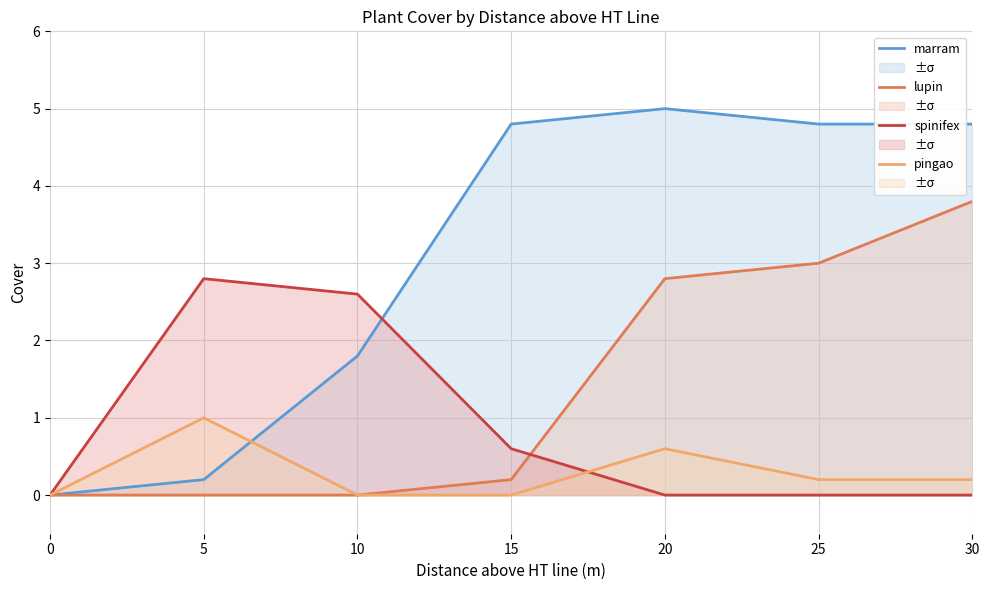

How many values in marram are above zero?

6